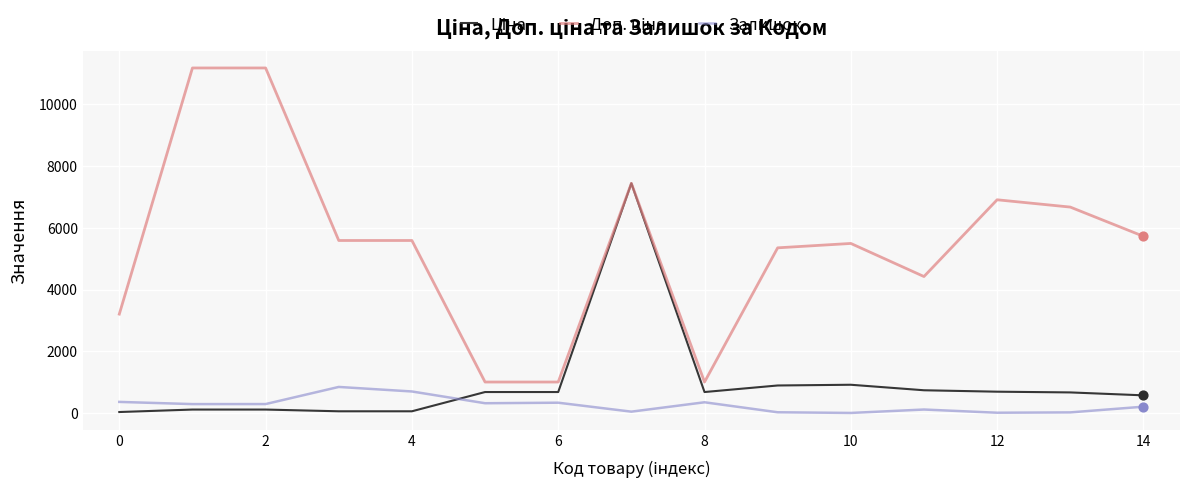

What is the maximum value shown in the chart?

11182.0